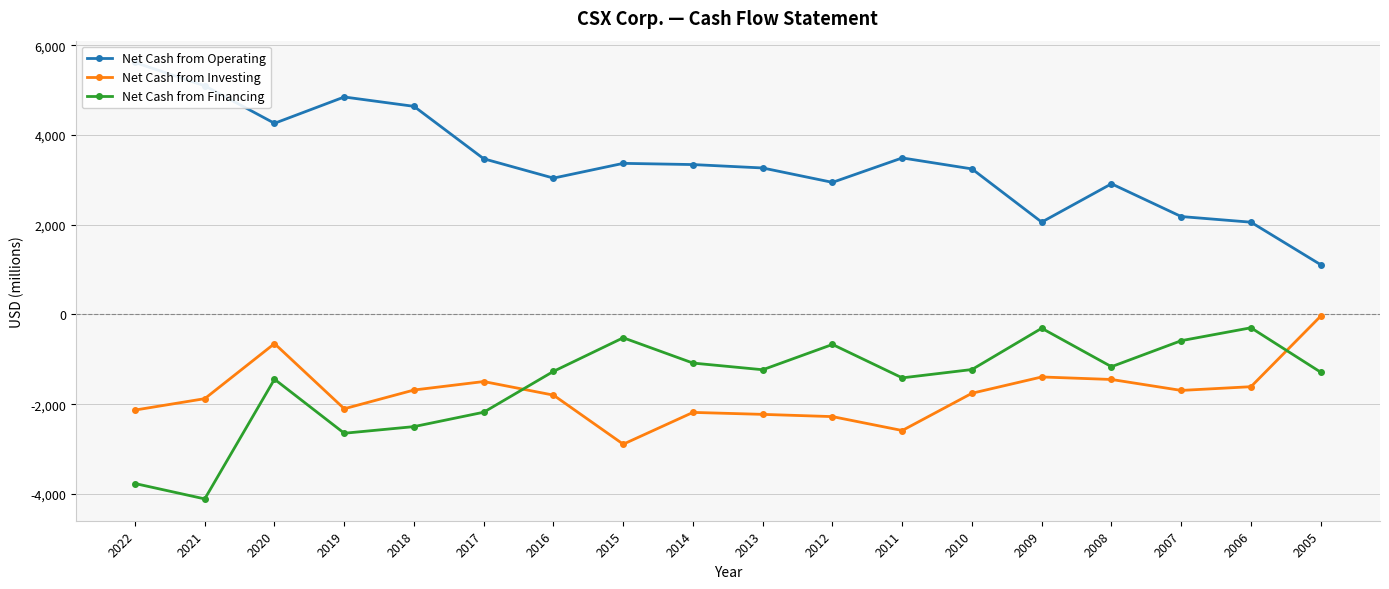

How many interior local valleys does the Net Cash from Investing series have?

4